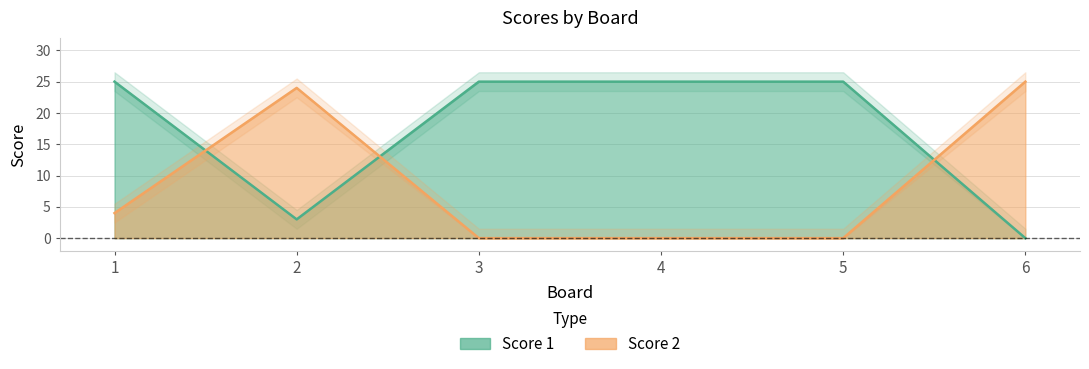

How many positive values does the Score 1 series have?

5